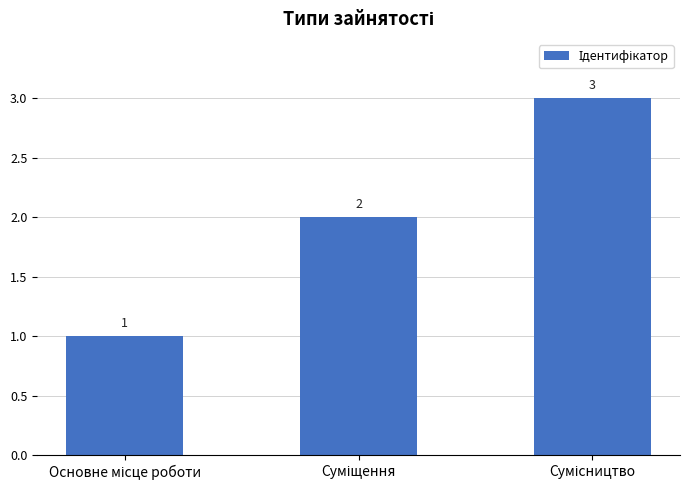

What is the value of the 1st bar from the left?

1